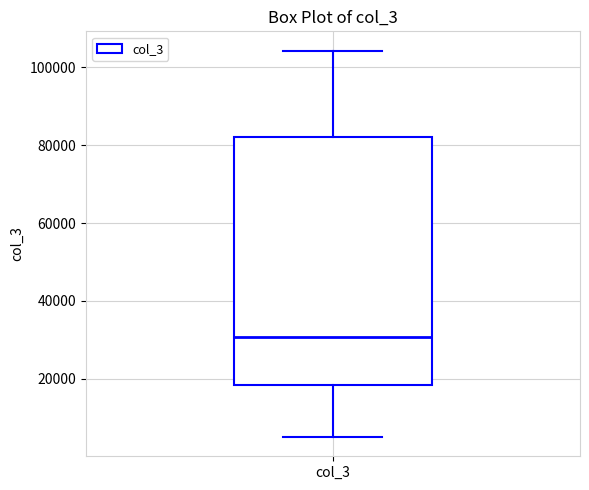

Transcribe this box plot: give where the median line is, the range the box spans, and where the two whiskers end, as read against the y-axis. The values are not printed on the chart, so give them approximately, as read against the axis.

median 30000, box 18000 to 82000, whiskers 6000 to 104000